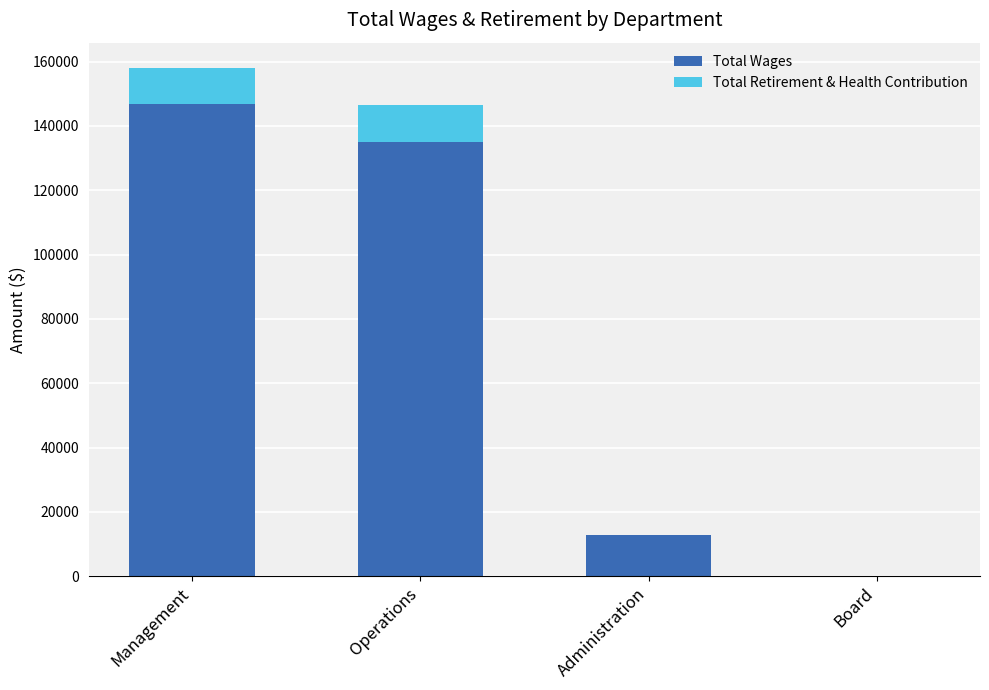

At which label does Total Wages first exceed 135072?

Management